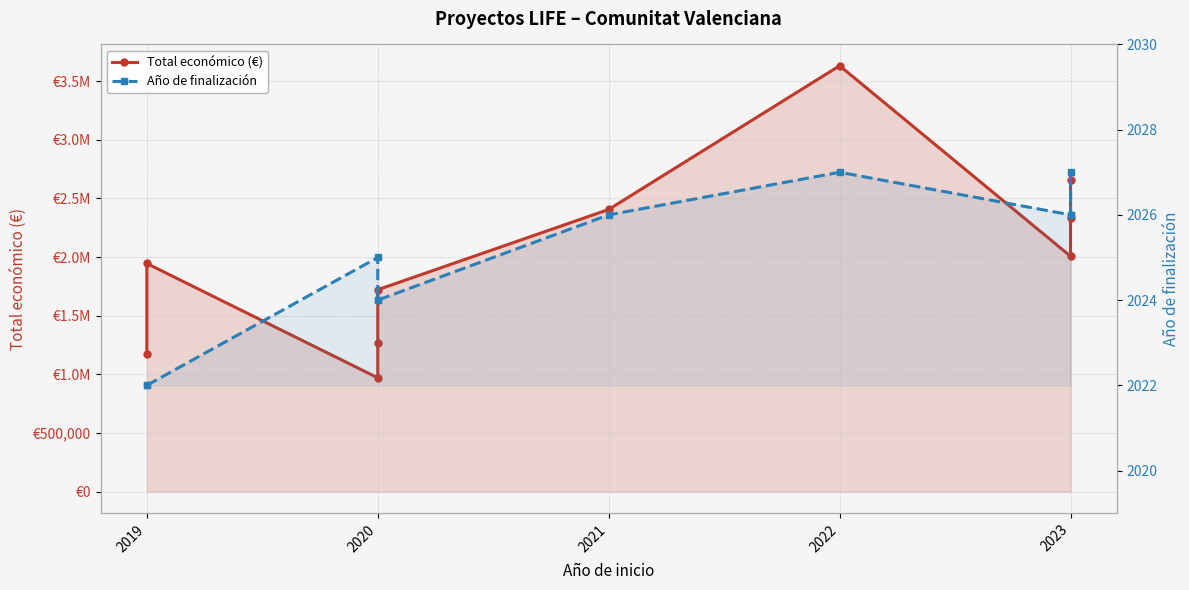

True or false: Año de finalización and Total económico (€) intersect in this chart.

False